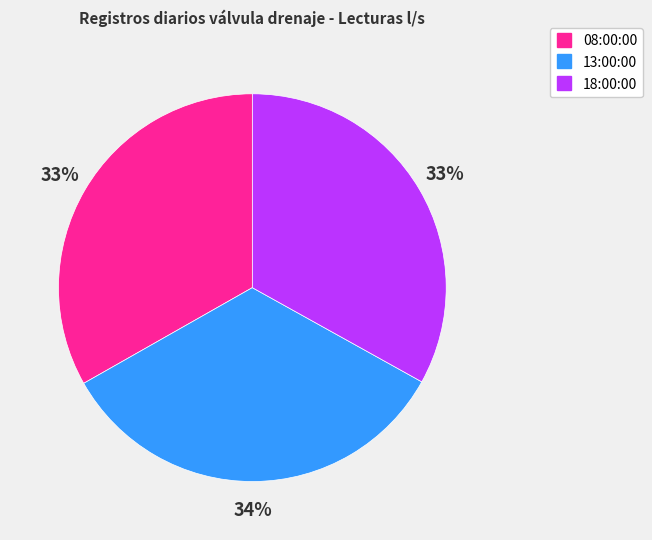

Is the sum of 08:00:00 and 13:00:00 greater than half?

Yes